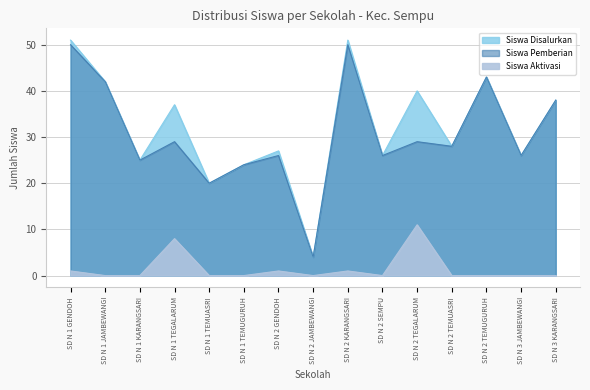

Which has a higher value, SD N 1 TEMUGURUH or SD N 1 TEGALARUM?

SD N 1 TEGALARUM